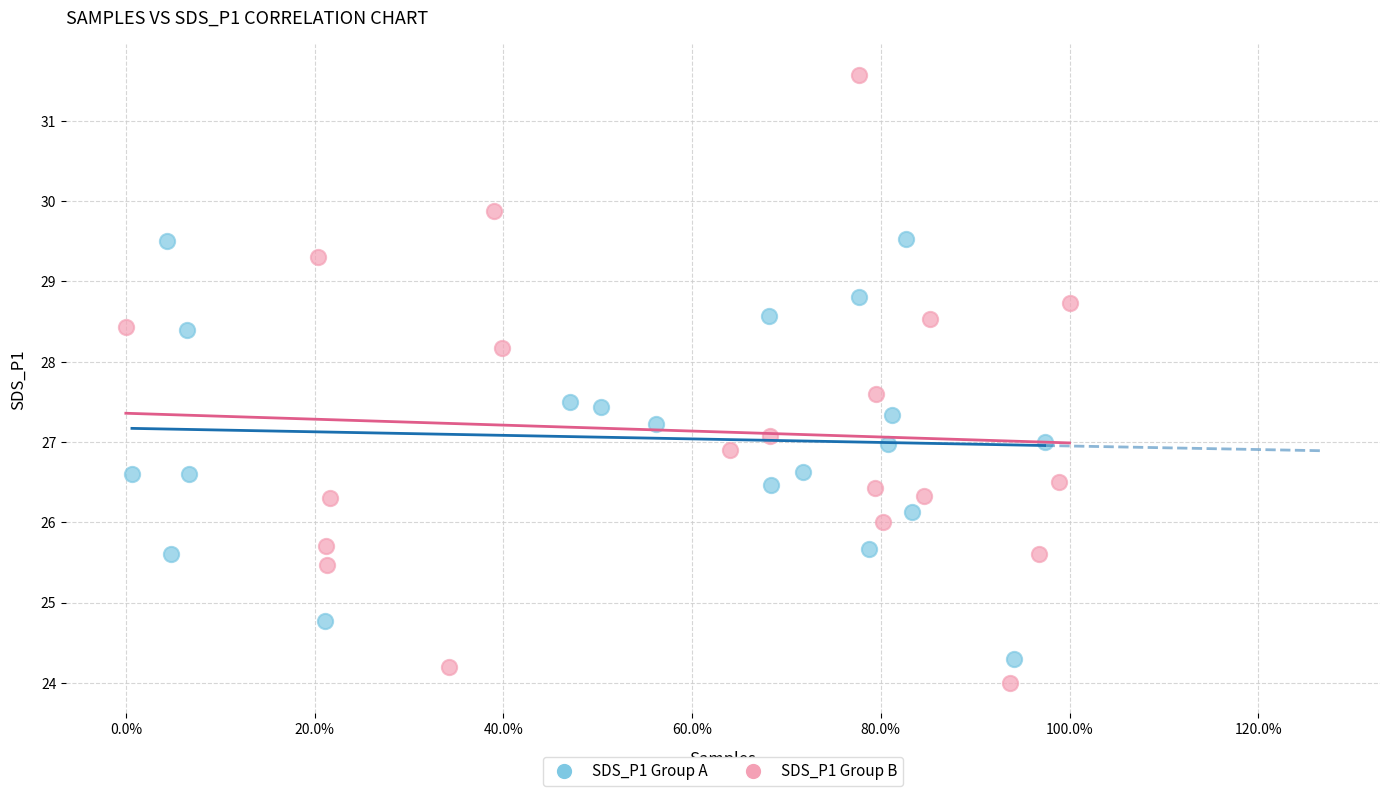

Which series contains the highest Y value?

SDS_P1 Group B